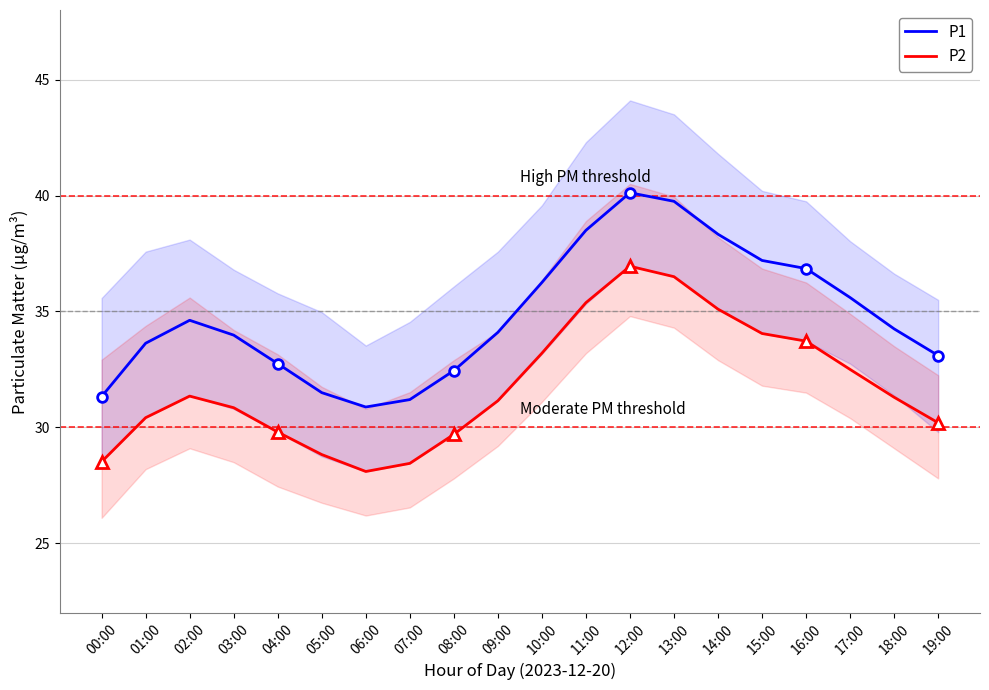

What position from the right is 18:00?

2